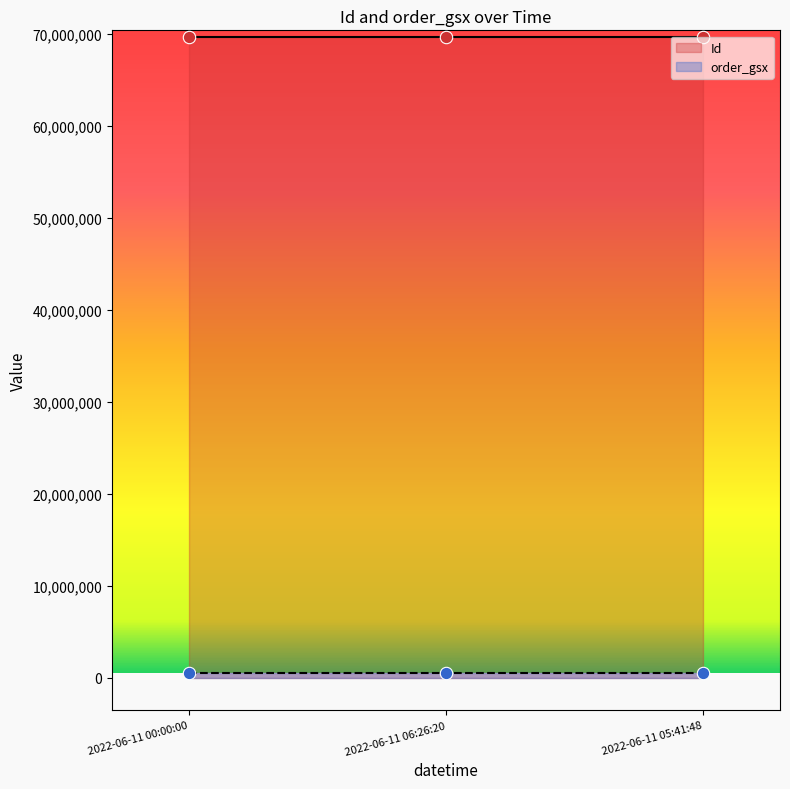

At which category is the sum across all series the highest?

2022-06-11 05:41:48